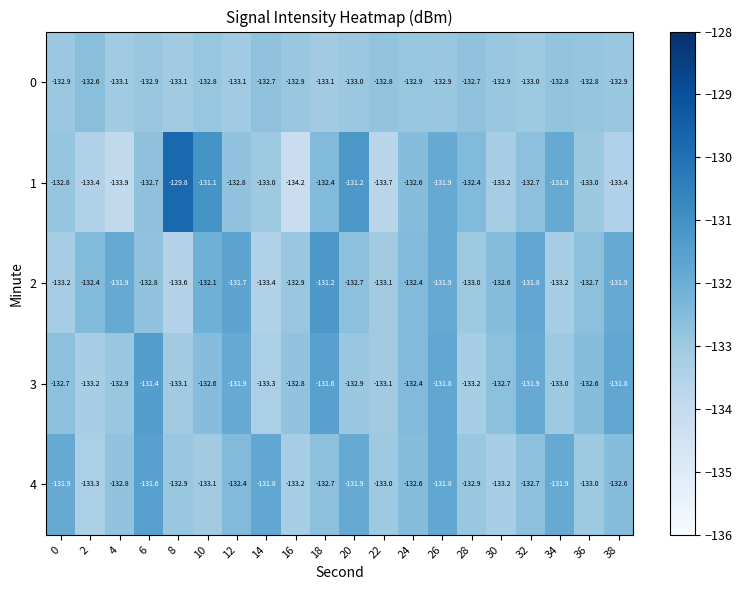

What is the greatest value displayed?

-129.8